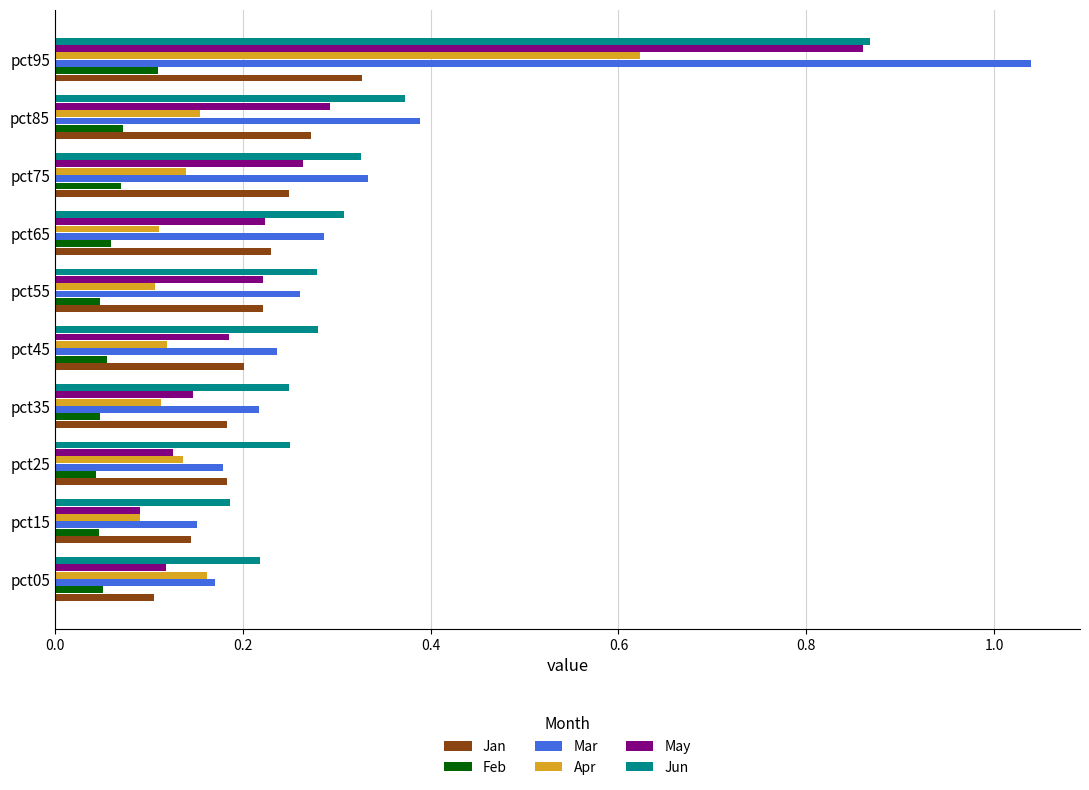

At which category is the sum across all series the highest?

pct95